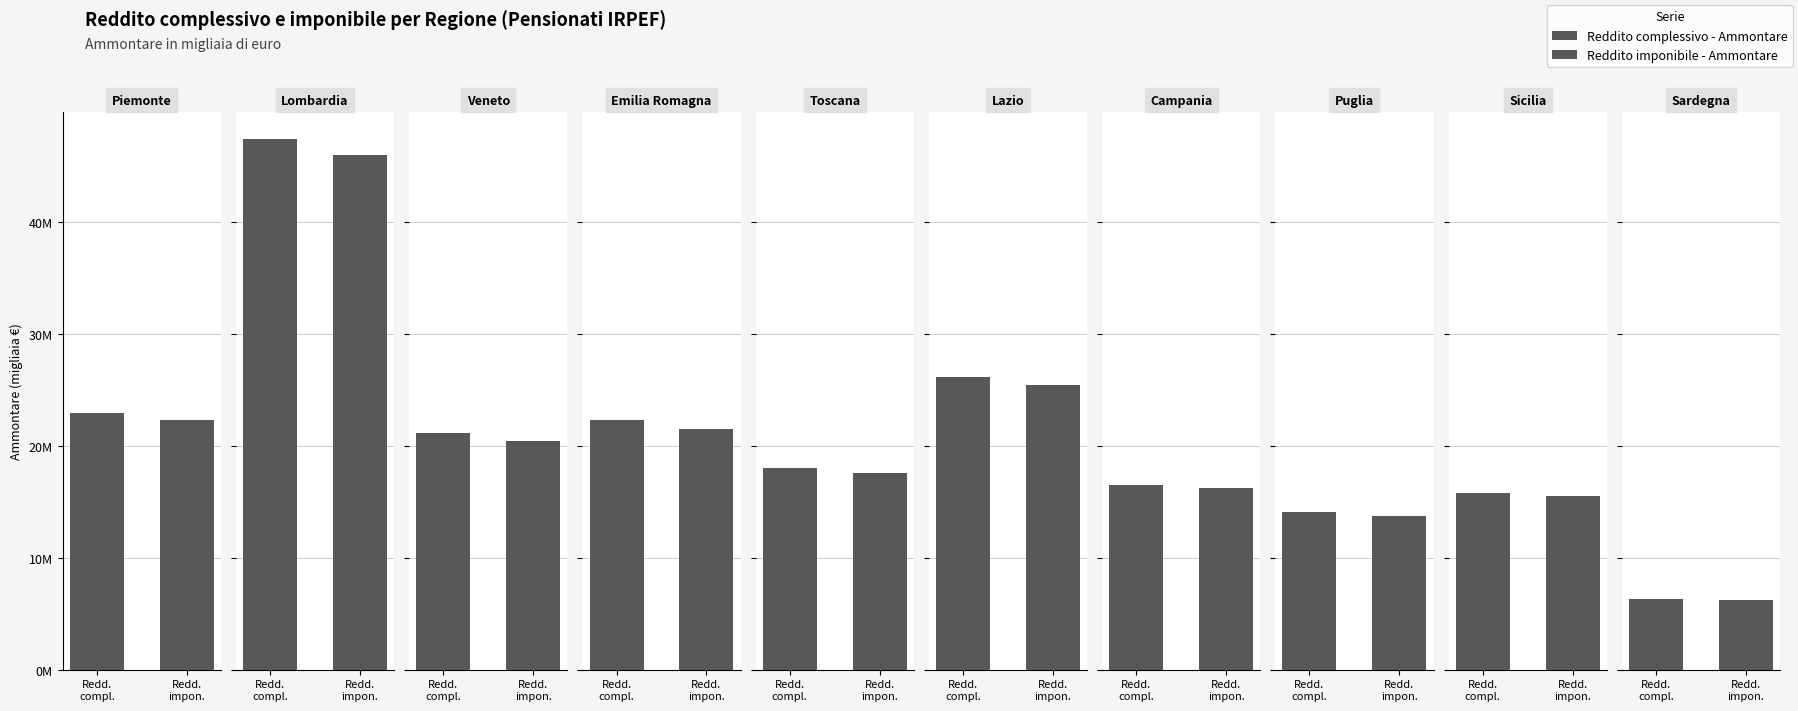

What is the sum of all Reddito complessivo - Ammontare values?

210634976